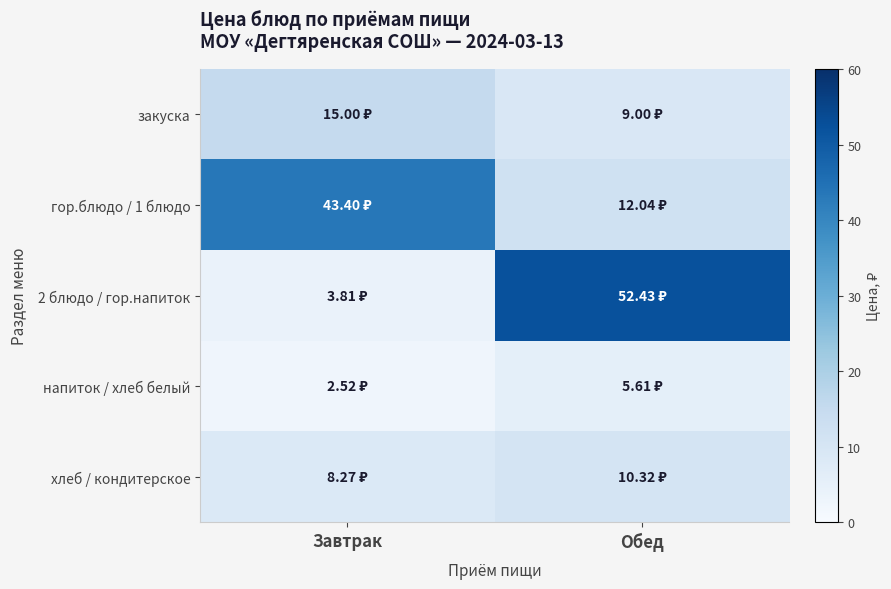

How many categories are shown in the chart?

2